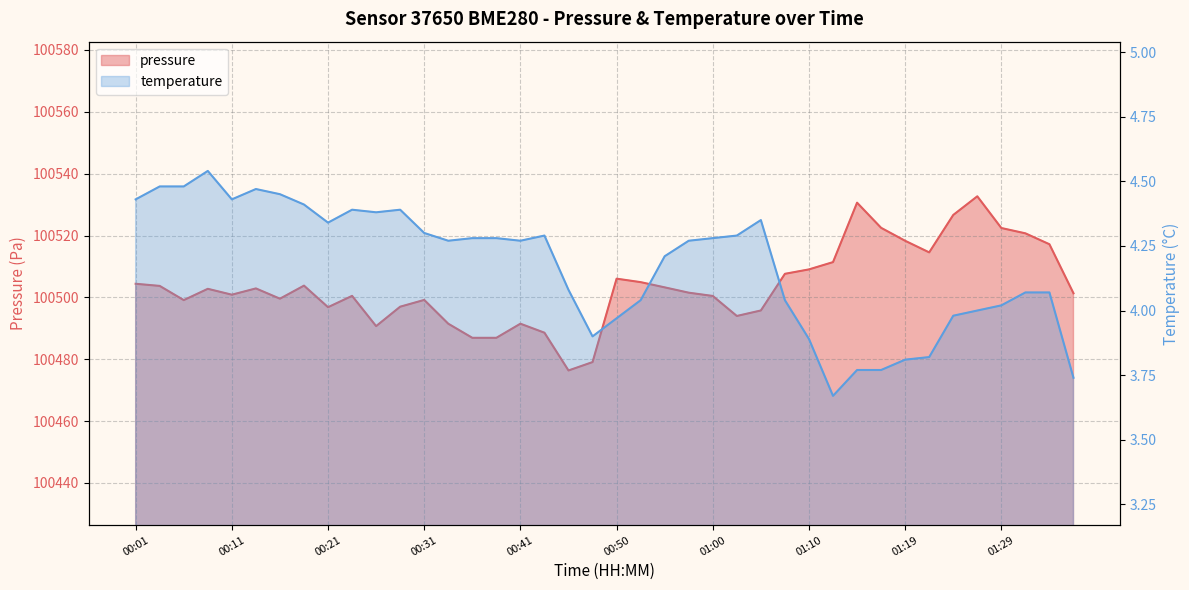

Which series has the largest range (max minus min)?

pressure